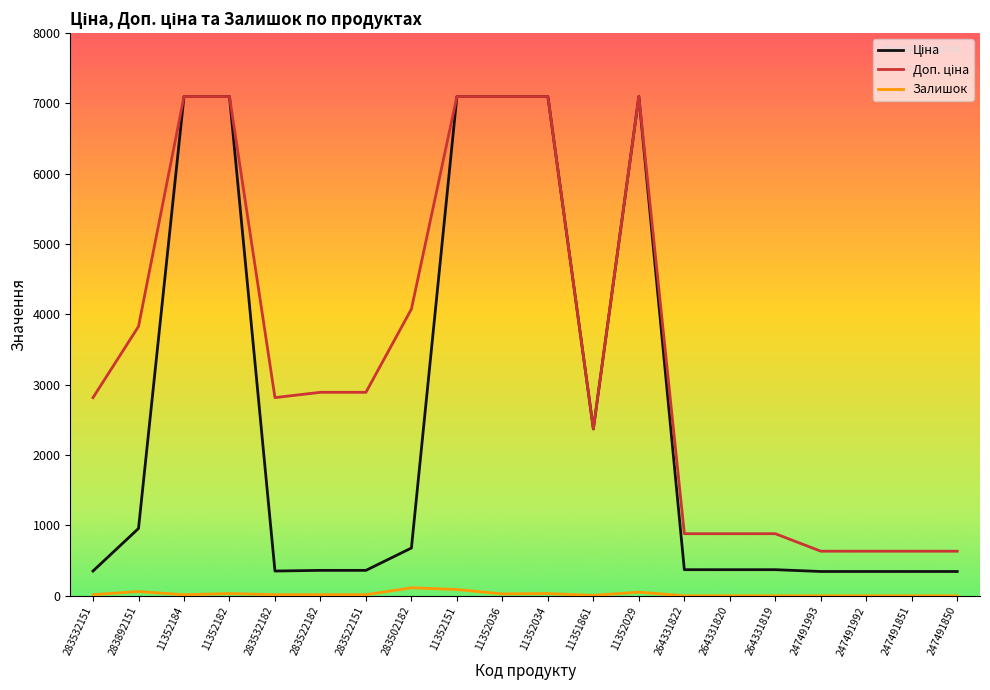

What is the total value across all series at 247491851?

979.6